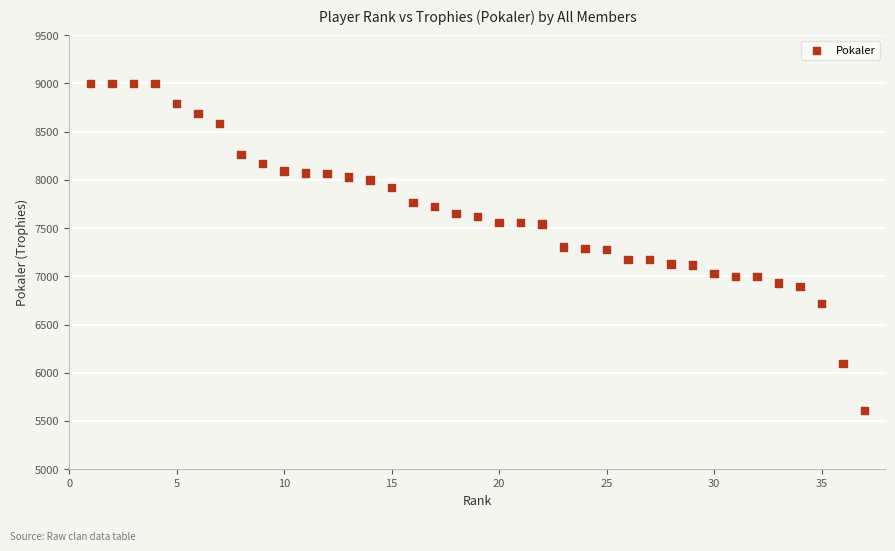

What is the range of Y values (max minus min)?

3388